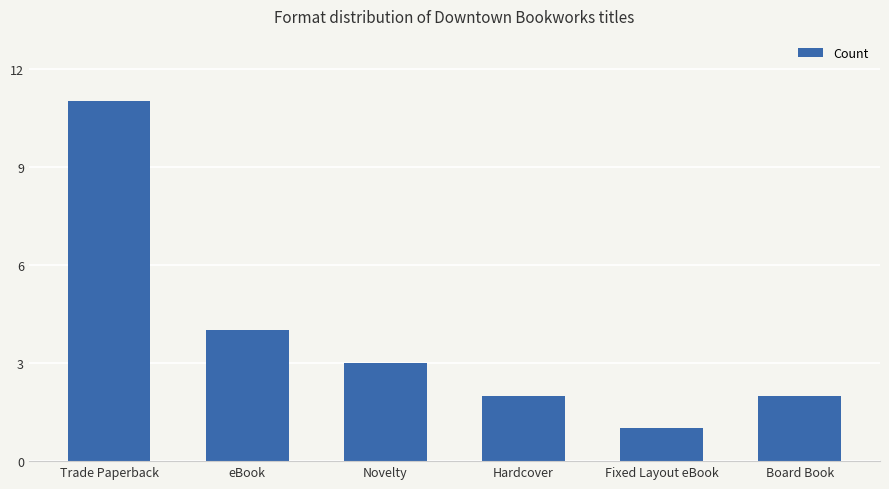

Which label corresponds to the largest value in the chart?

Trade Paperback